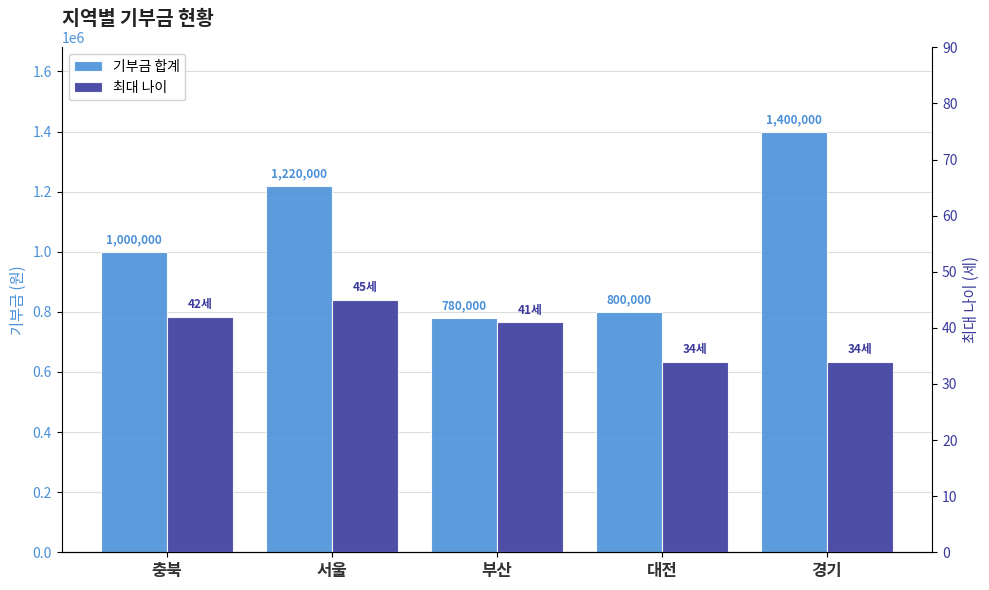

Rank the series by their maximum value, from highest to lowest.

기부금 합계, 최대 나이